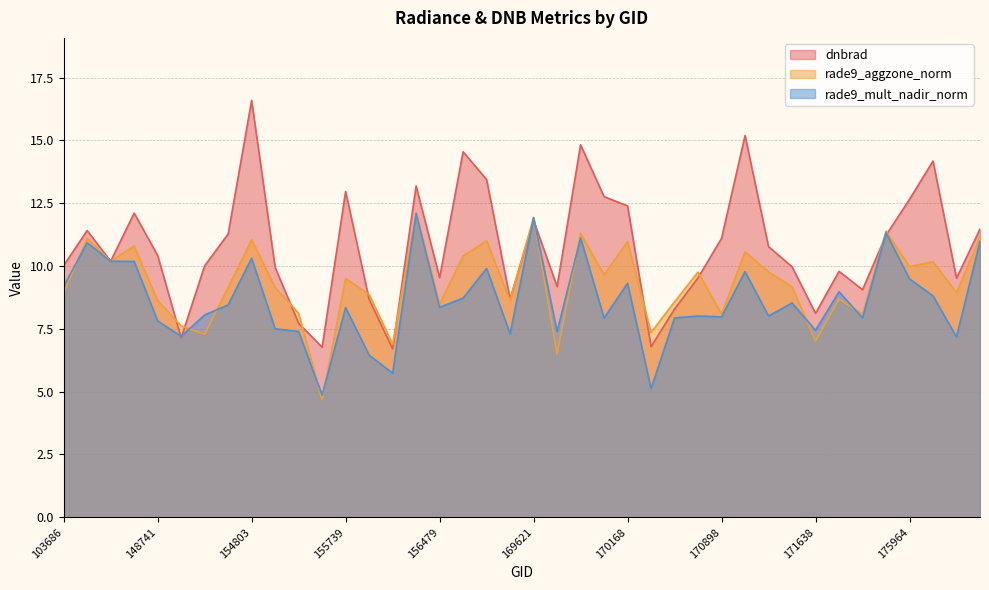

Between 154406 and 170155, which is larger?

170155